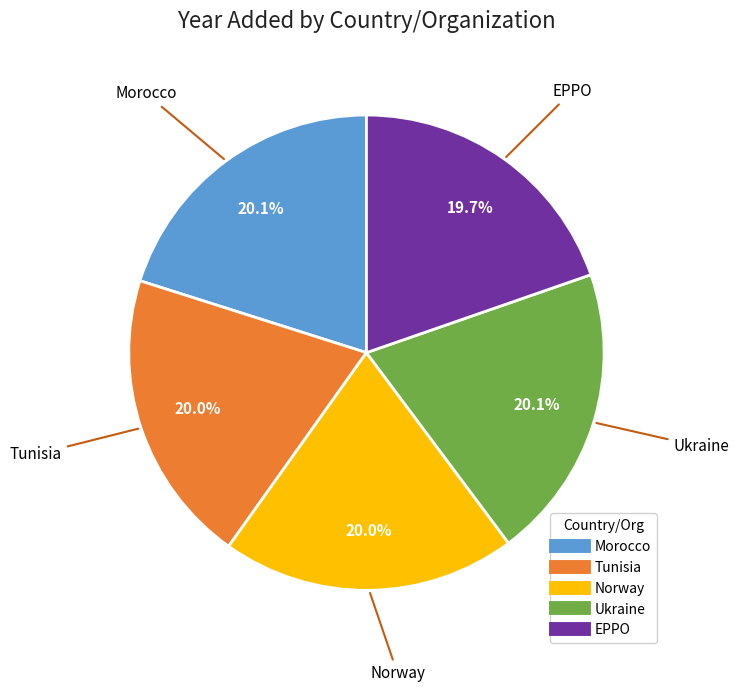

Is it true that EPPO is 20% of the pie?

True